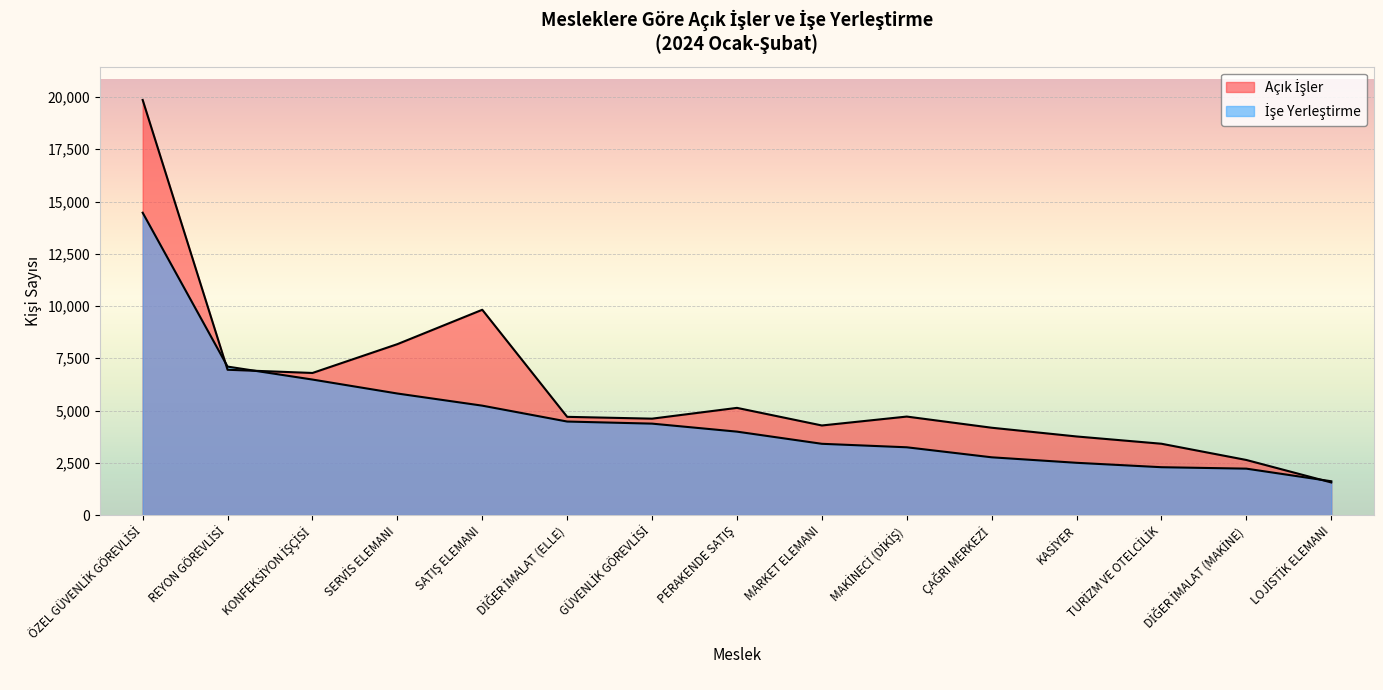

What is the difference between the second highest and minimum values in the Açık İşler series?

8262